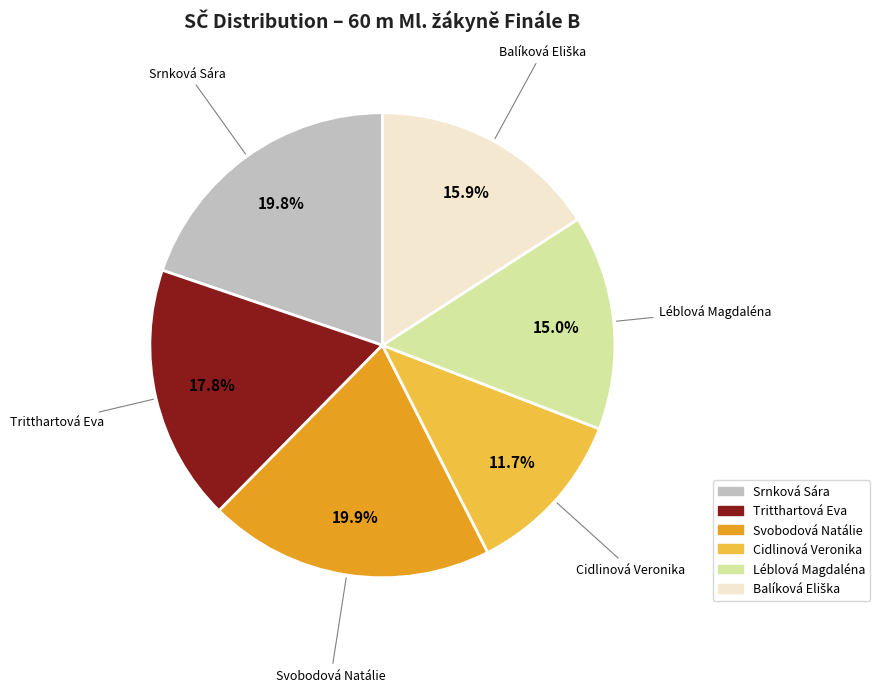

What percentage is the Cidlinová Veronika slice, to the nearest percent?

12%